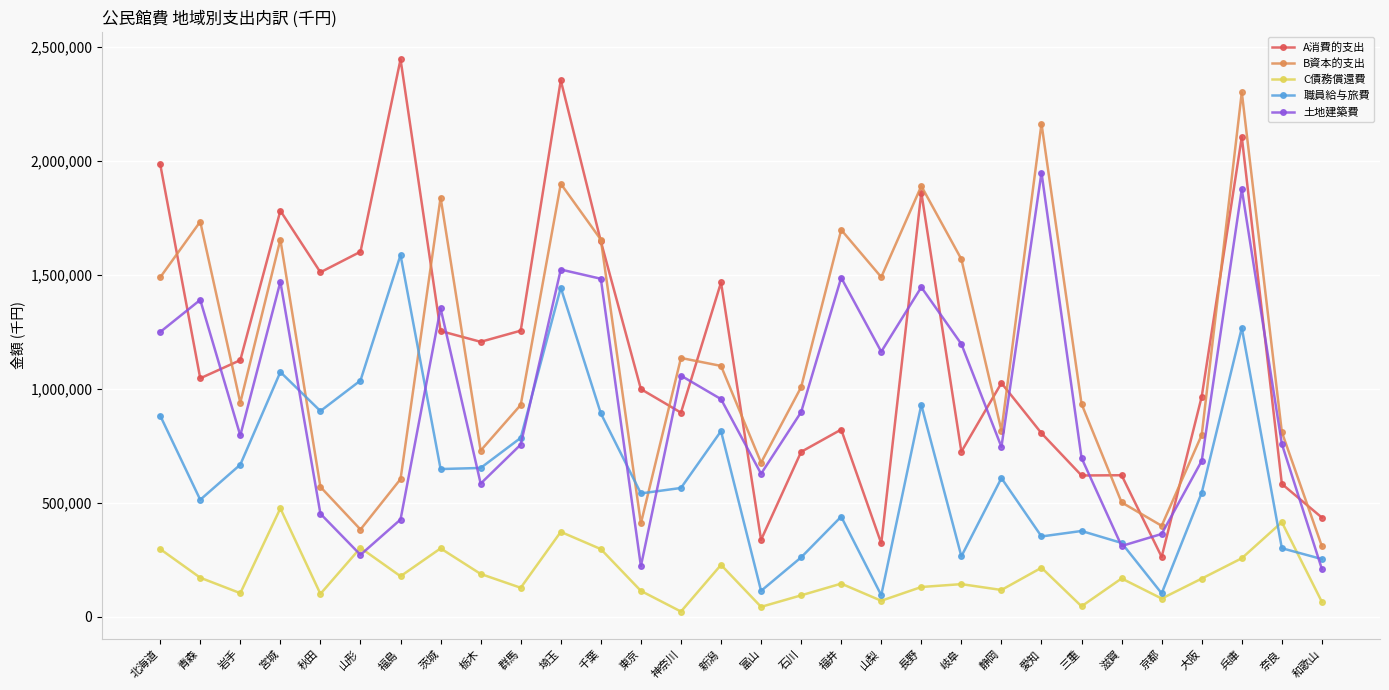

Which series has the largest range (max minus min)?

A消費的支出